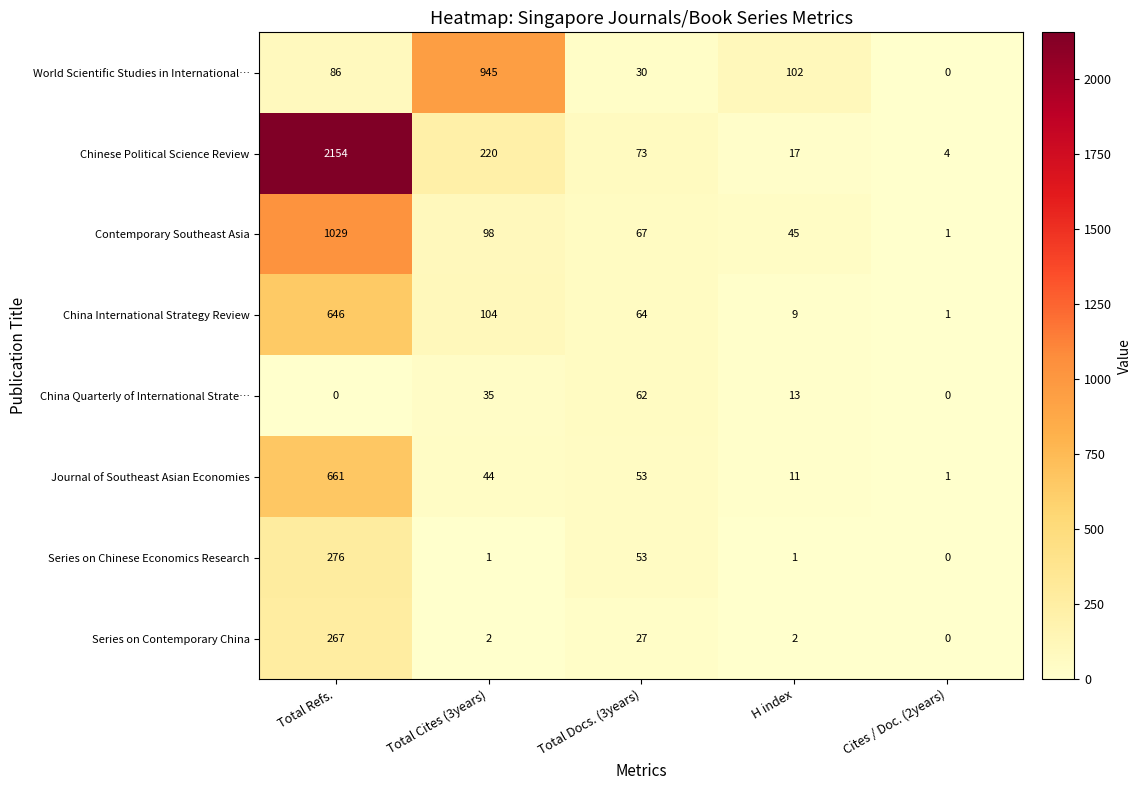

Between Total Docs. (3years) and Cites / Doc. (2years), which series saw the biggest shift?

Chinese Political Science Review